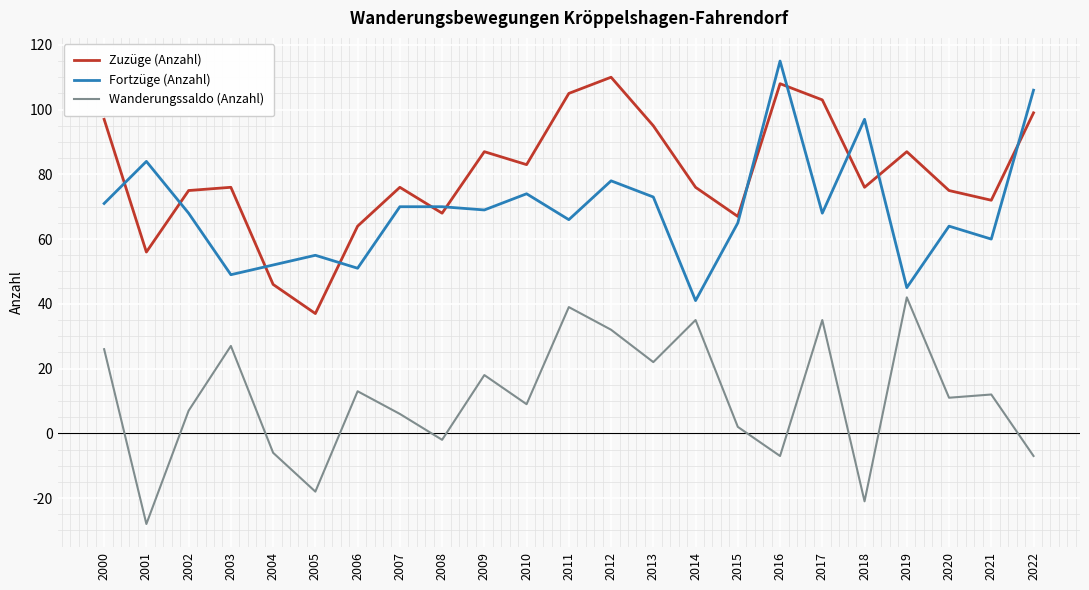

Rank the series by their average value, from lowest to highest.

Wanderungssaldo (Anzahl), Fortzüge (Anzahl), Zuzüge (Anzahl)